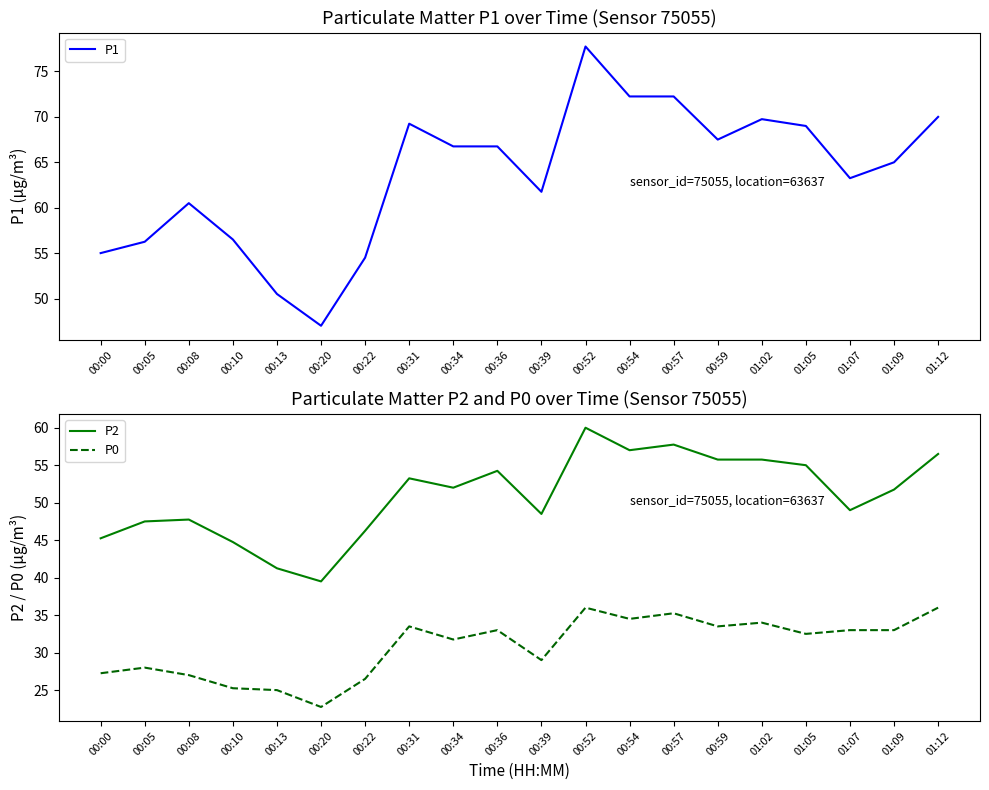

Rank the series by their average value, from highest to lowest.

P1, P2, P0